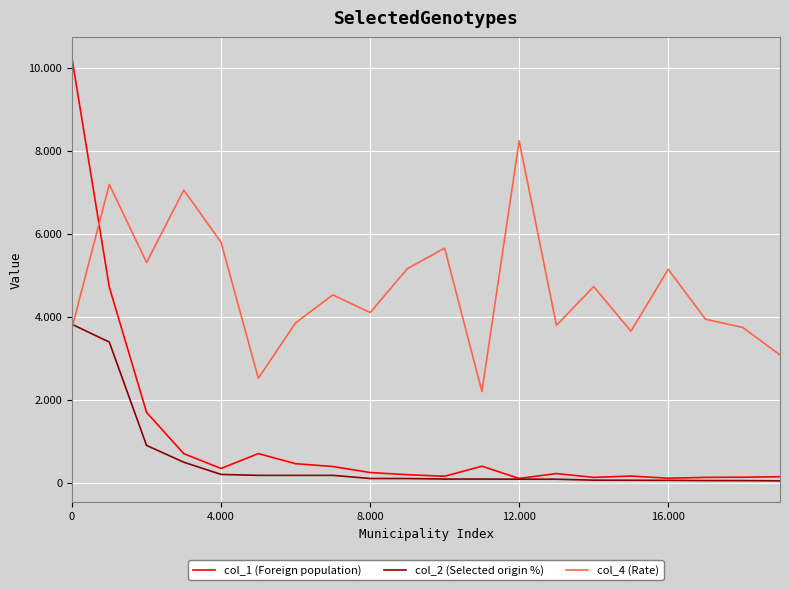

Where is col_4 (Rate) nearest to the value 5216?

9